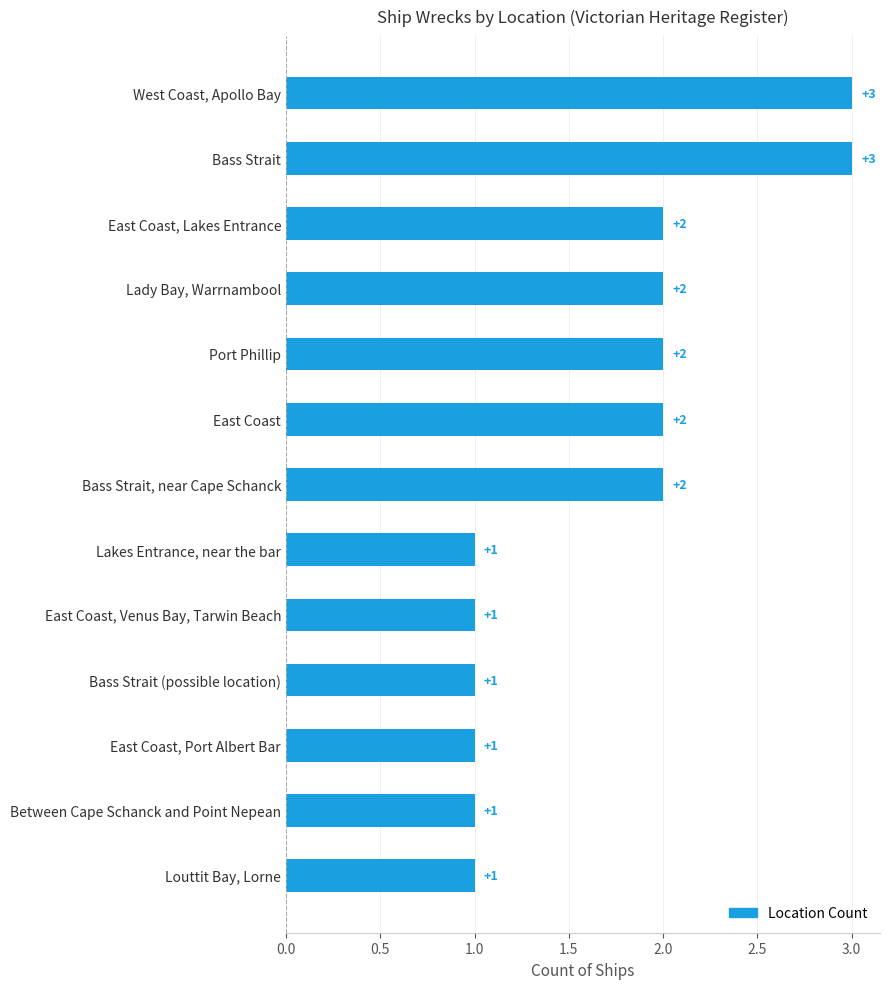

What is the maximum value shown in the chart?

3